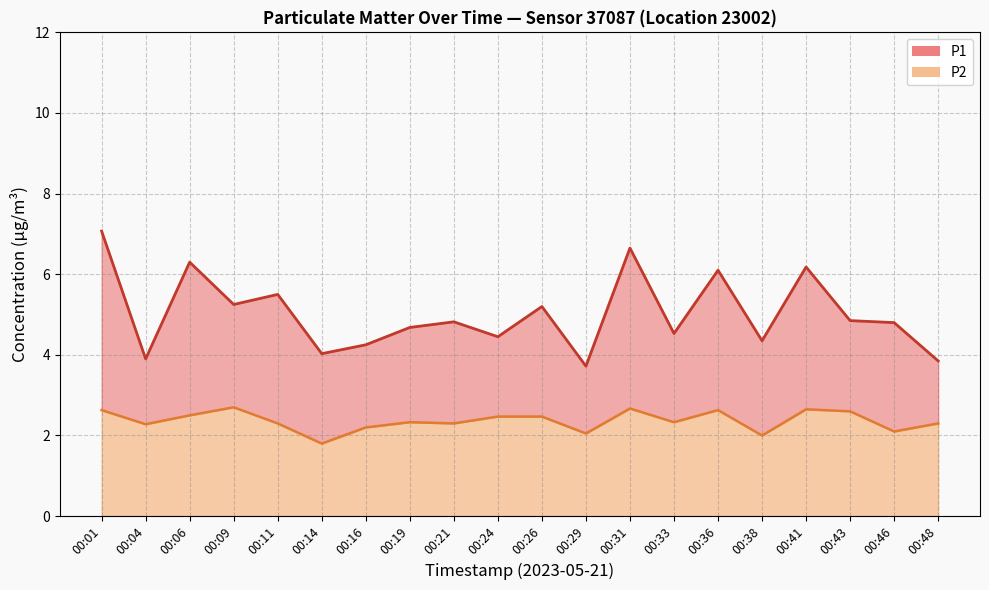

What is the difference between the maximum and second lowest values in the P2 series?

1.5